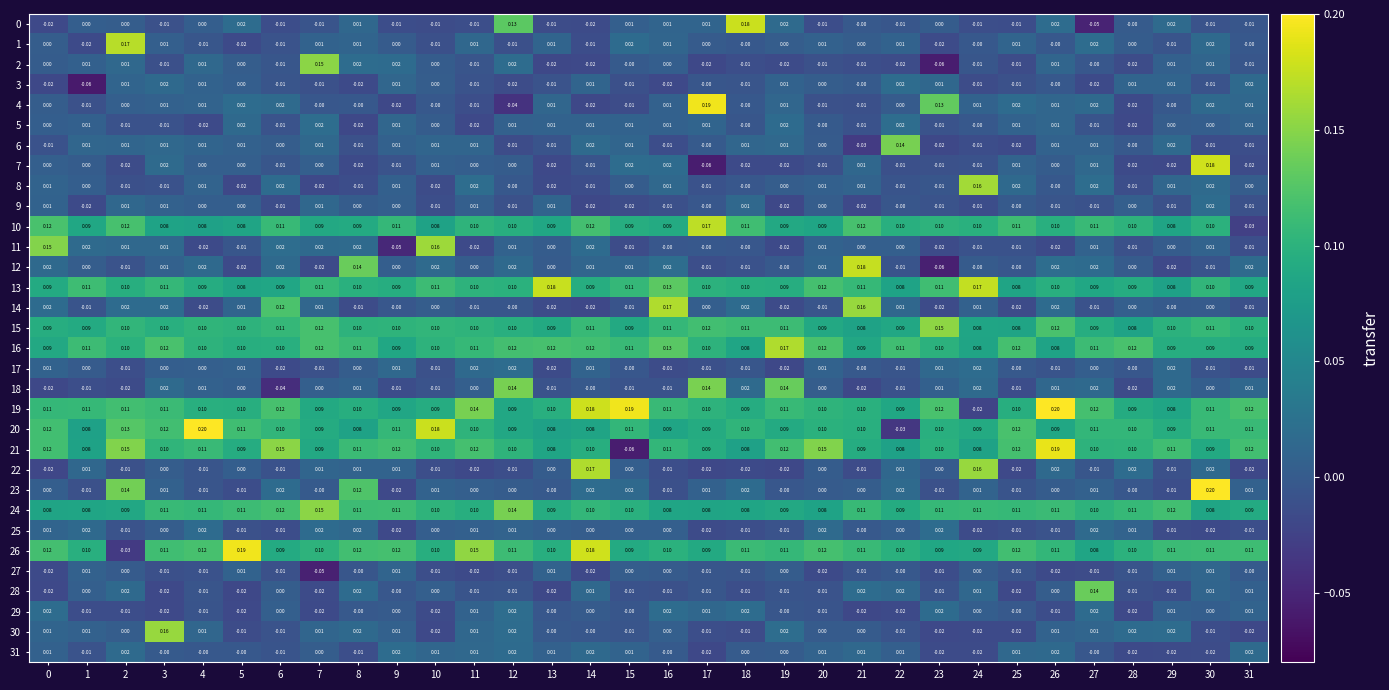

Is the value of 24 at 19 greater than the value of 9 at 22?

Yes